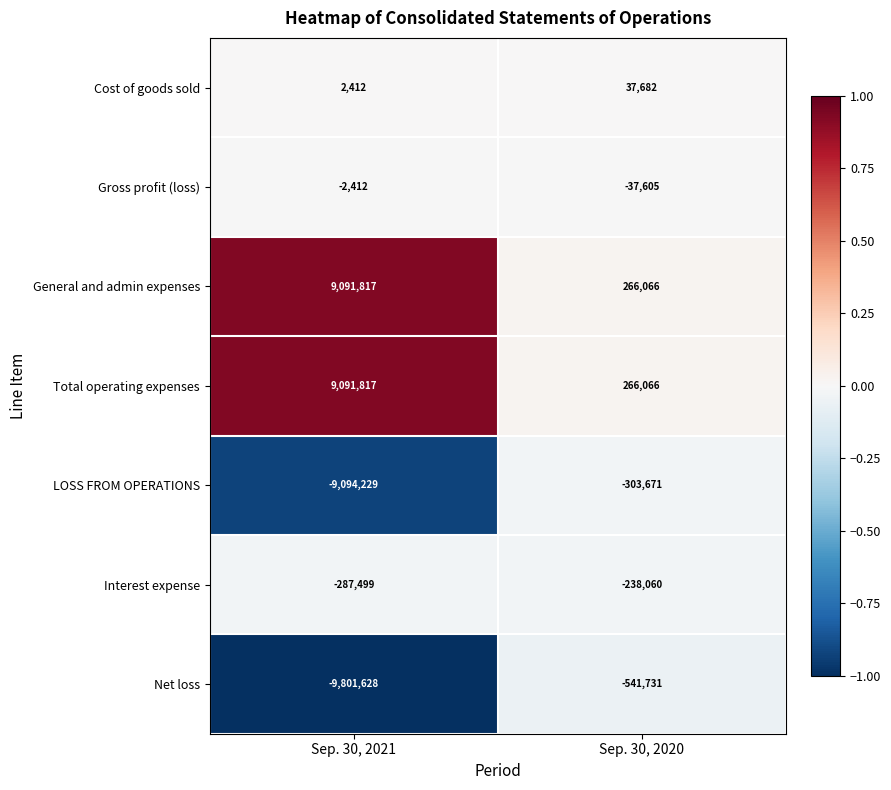

True or false: Gross profit (loss) has a value of -21725 at Sep. 30, 2020.

False